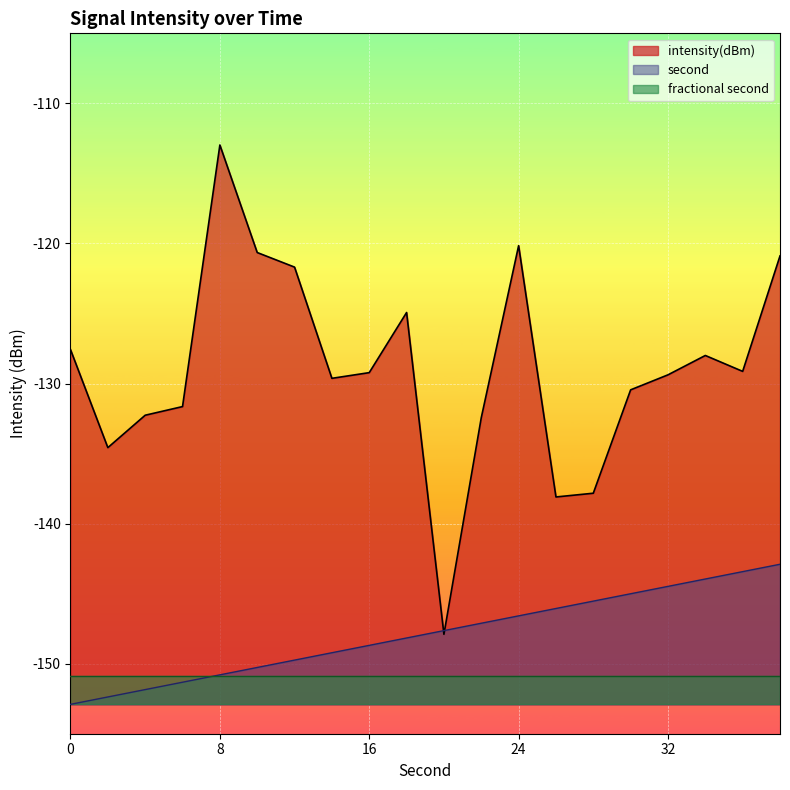

True or false: the data has more than 0 interior local peaks.

True